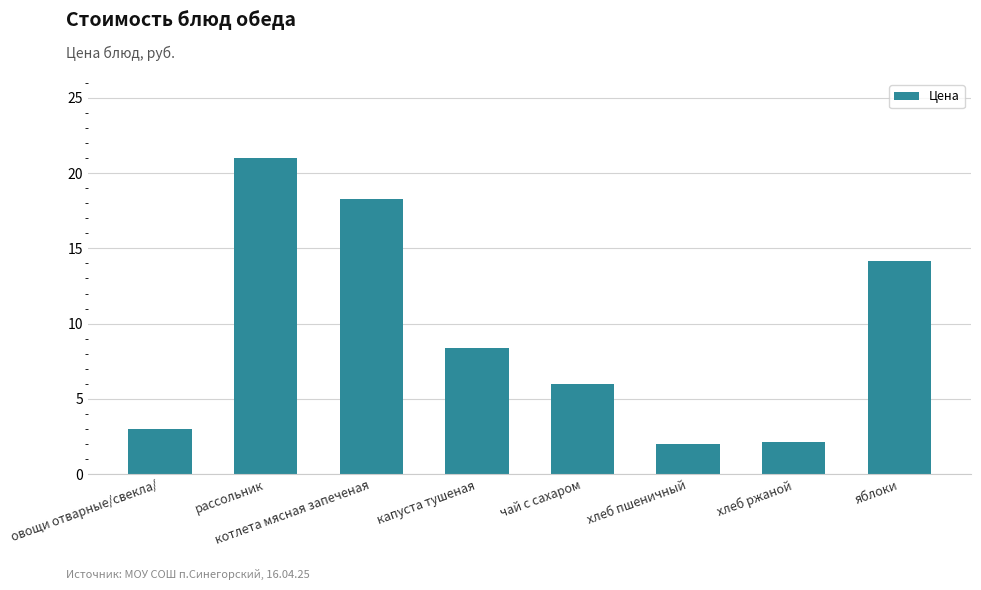

Is it true that the value at яблоки is 14.2?

True